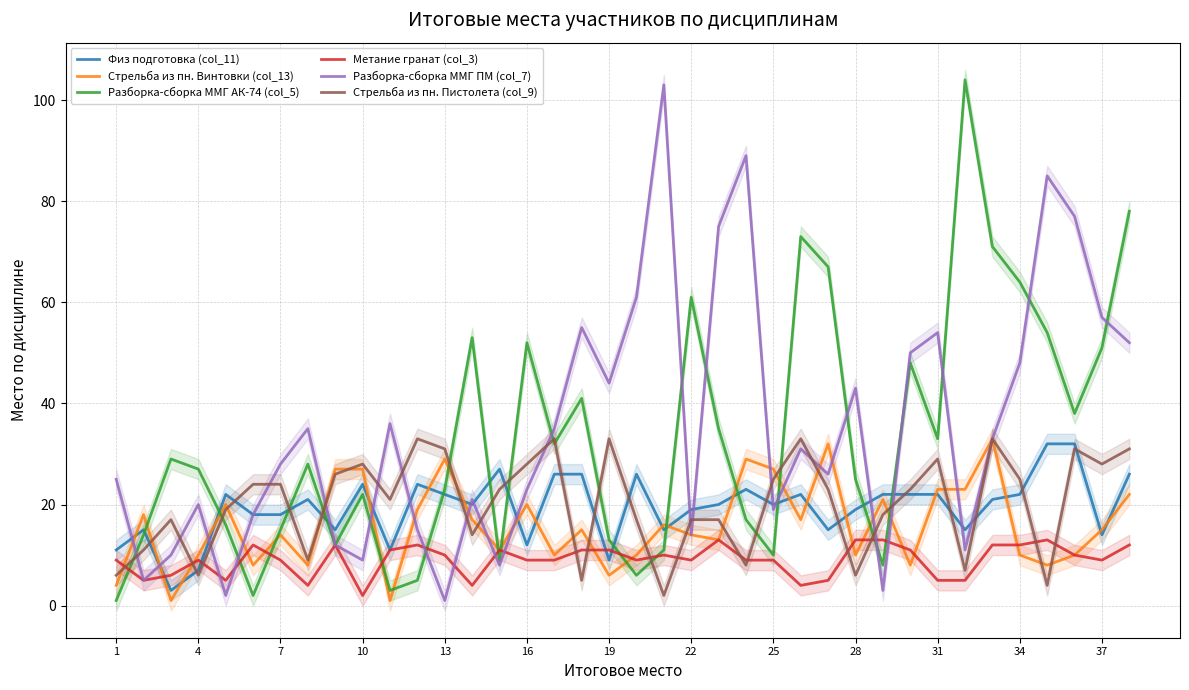

What is the average value of the Метание гранат (col_3) series?

9